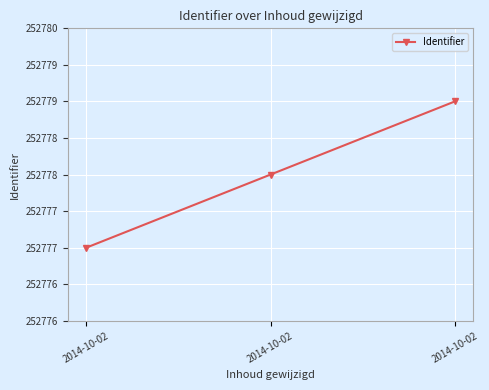

Reading left to right, transcribe all the data shown in this chart.

252777	252778	252779